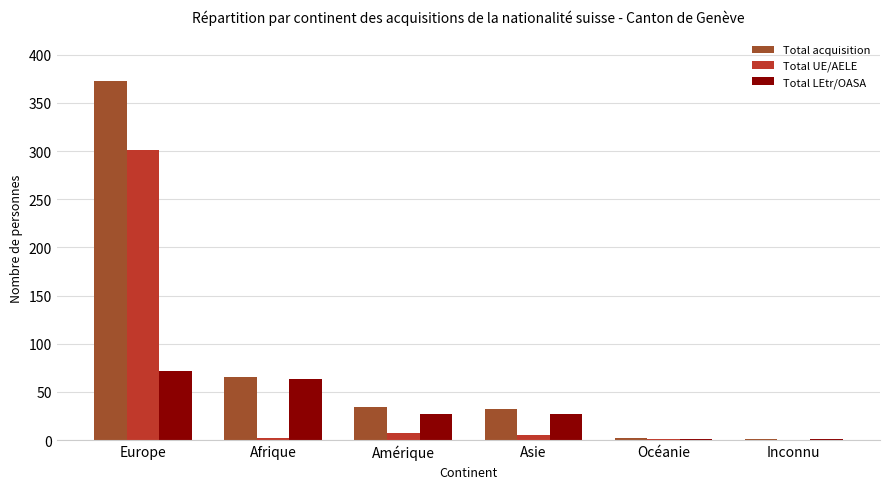

What is the average value of the Total LEtr/OASA series?

32